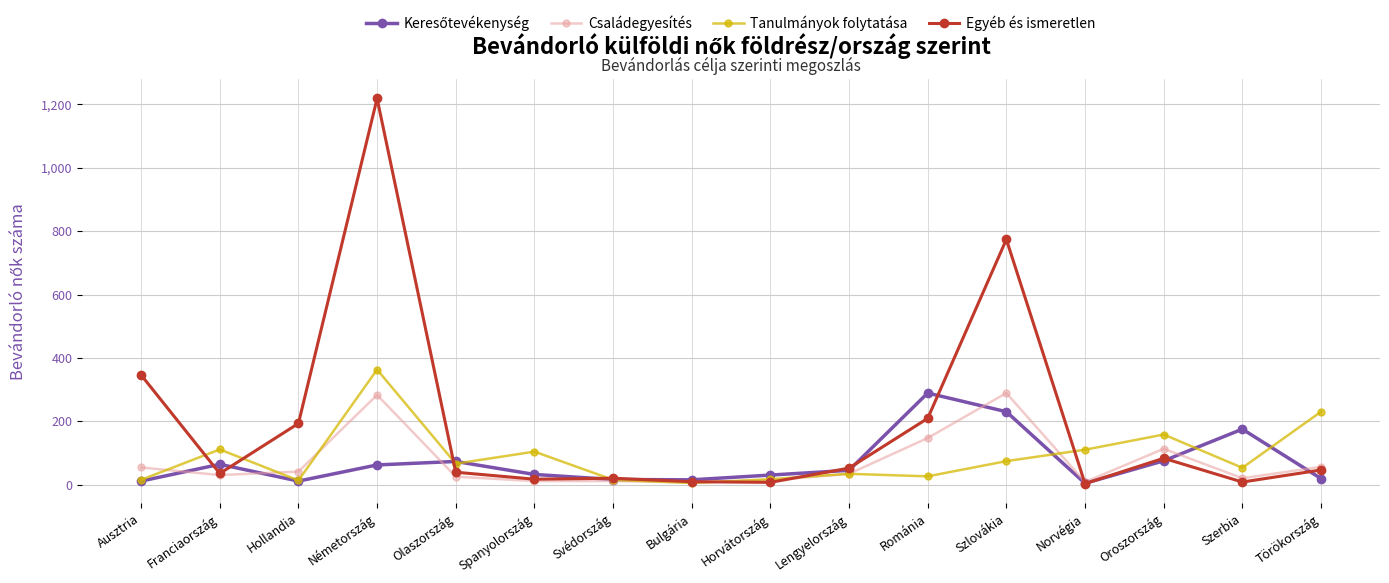

What is the difference between the maximum and minimum values in the Családegyesítés series?

282